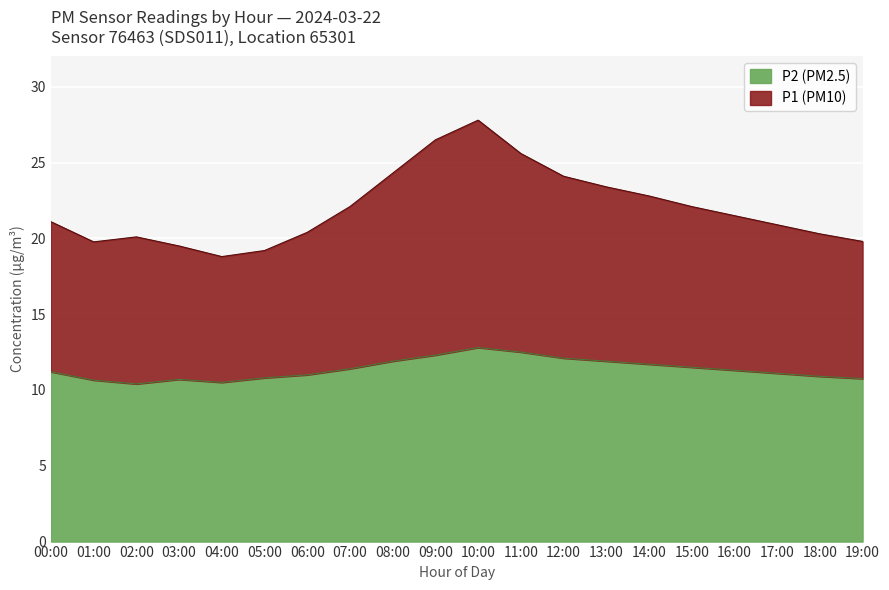

What is the sum of the P2 values at 02:00 and 04:00?

21.1